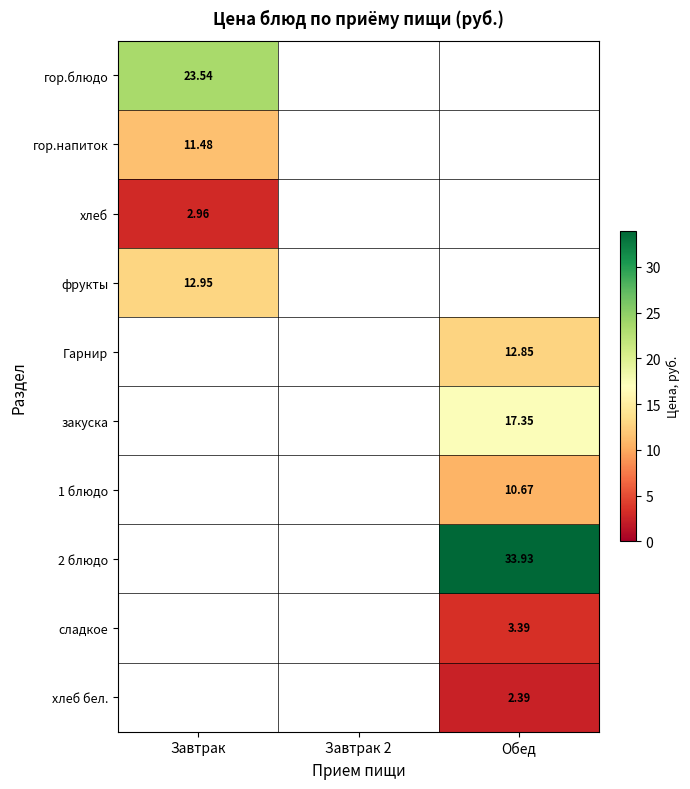

Count the number of categories in the chart.

3